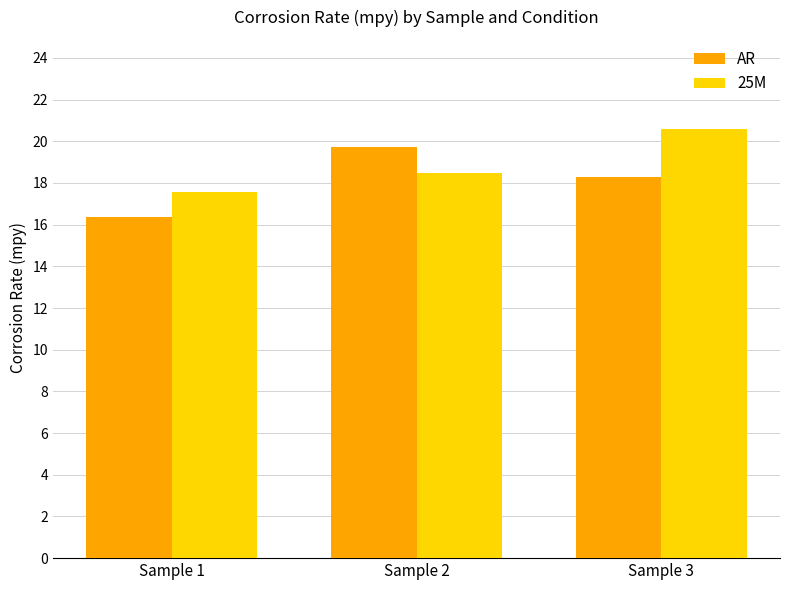

Read the 25M value at Sample 2.

18.5